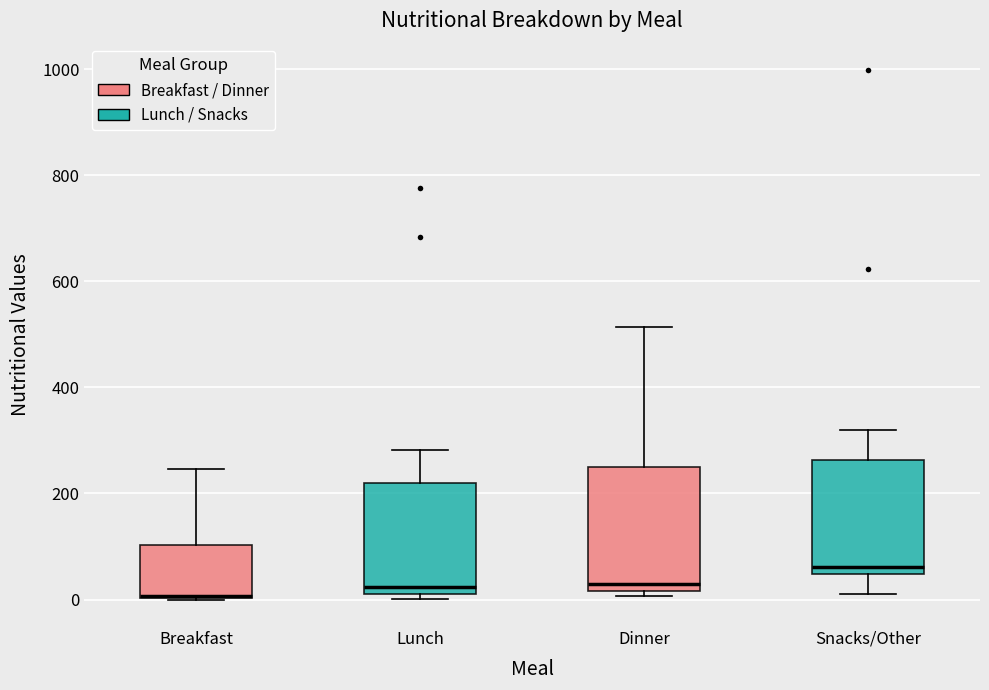

Reading left to right, transcribe this box plot: for each box, give where its median line is, the range the box spans, and where its two whiskers end, as read against the y-axis. The values are not printed on the chart, so give them approximately, as read against the axis.

Breakfast: median 0, box 0 to 100, whiskers 0 to 240
Lunch: median 20 (just above the box's lower edge), box 20 to 220, whiskers 0 to 280
Dinner: median 20 (just above the box's lower edge), box 20 to 260, whiskers 0 to 520
Snacks/Other: median 60, box 40 to 260, whiskers 20 to 320